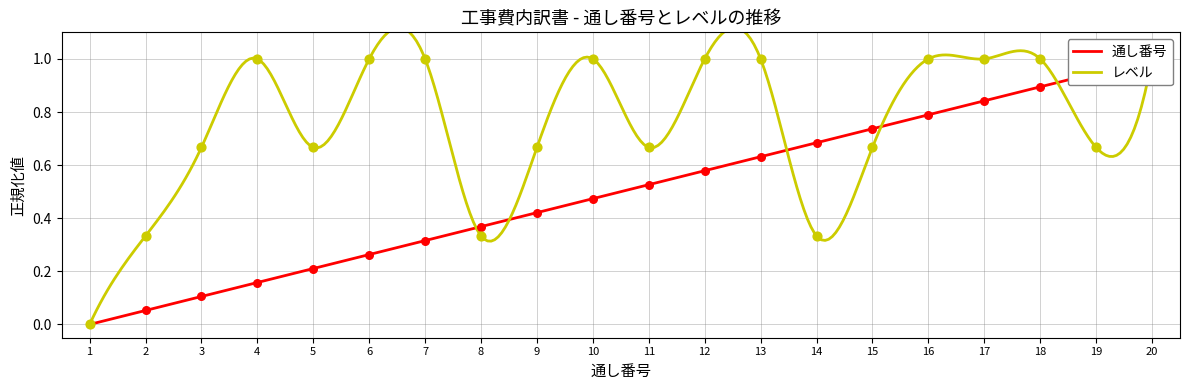

What are all the series names shown in the legend?

通し番号, レベル